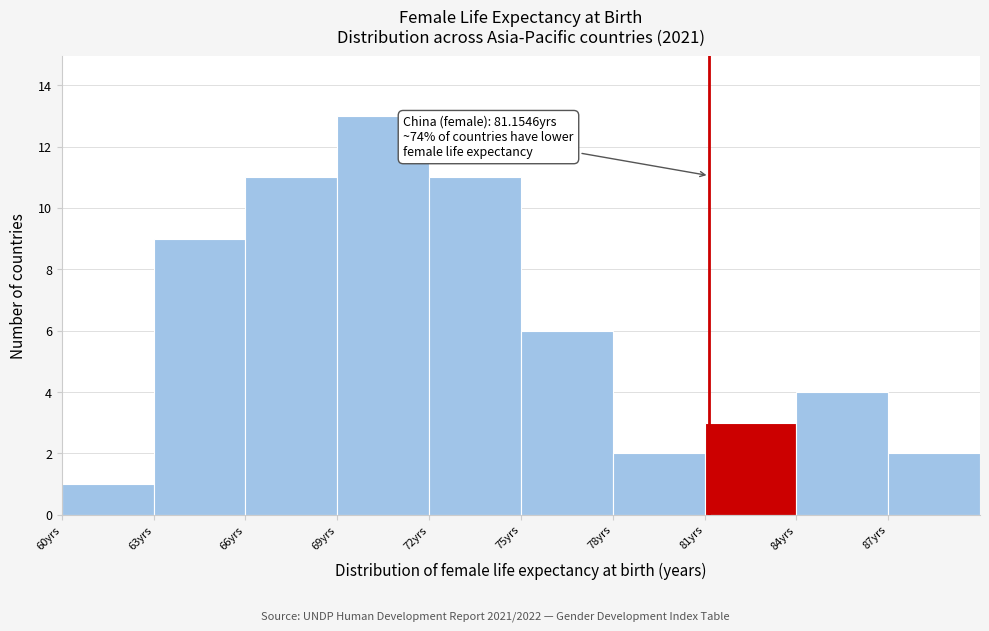

Over which range of the x-axis is the bar tallest?

69 to 72